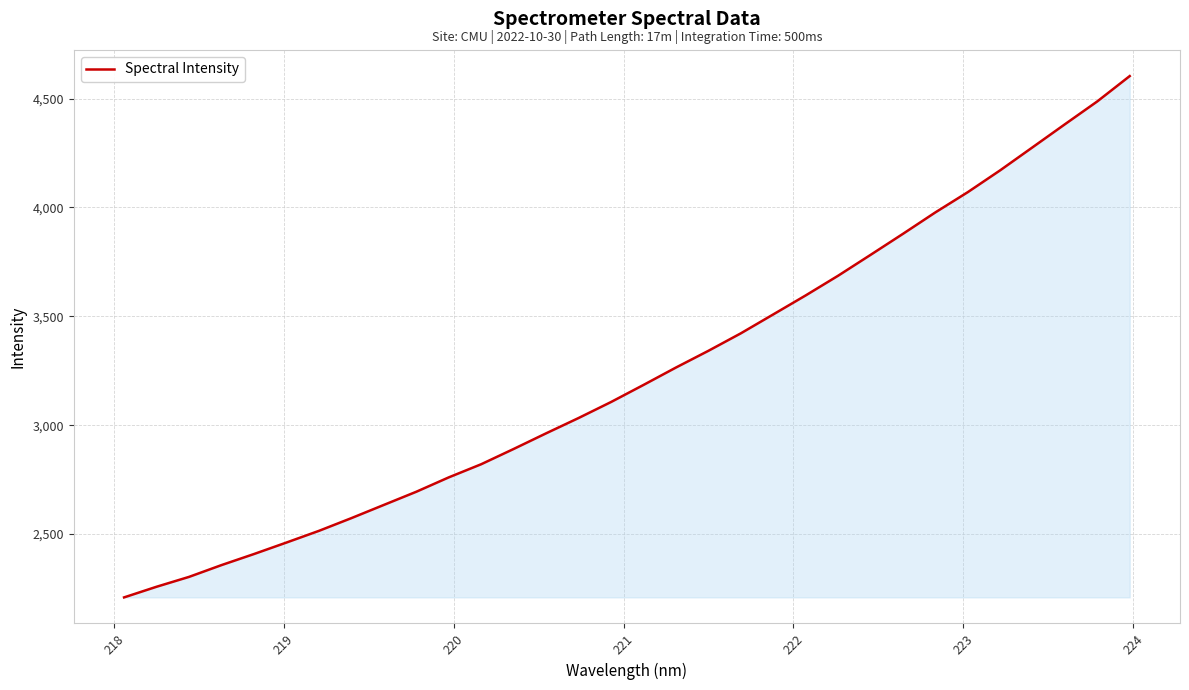

What is the difference between the maximum and minimum values?

2393.9